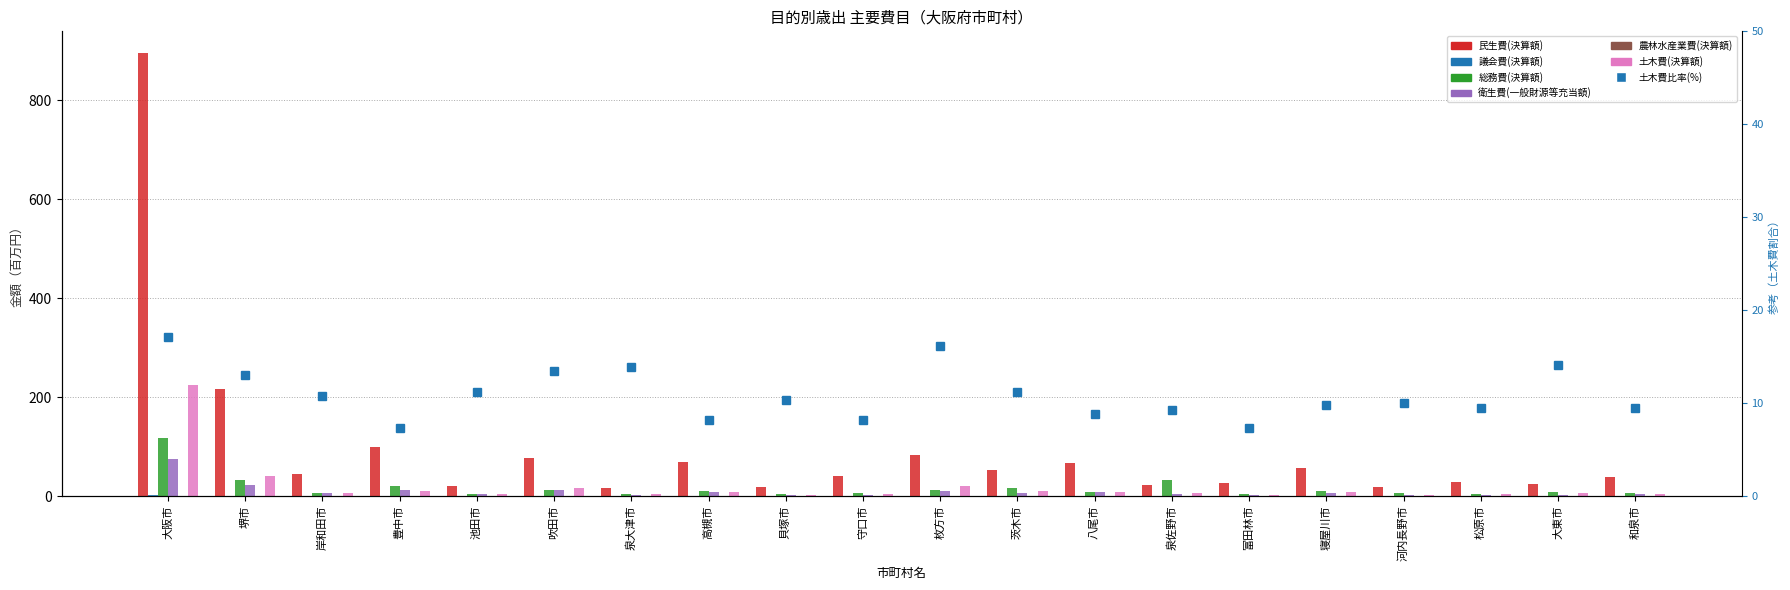

What value does the 農林水産業費(決算額) series have at 寝屋川市?

0.1